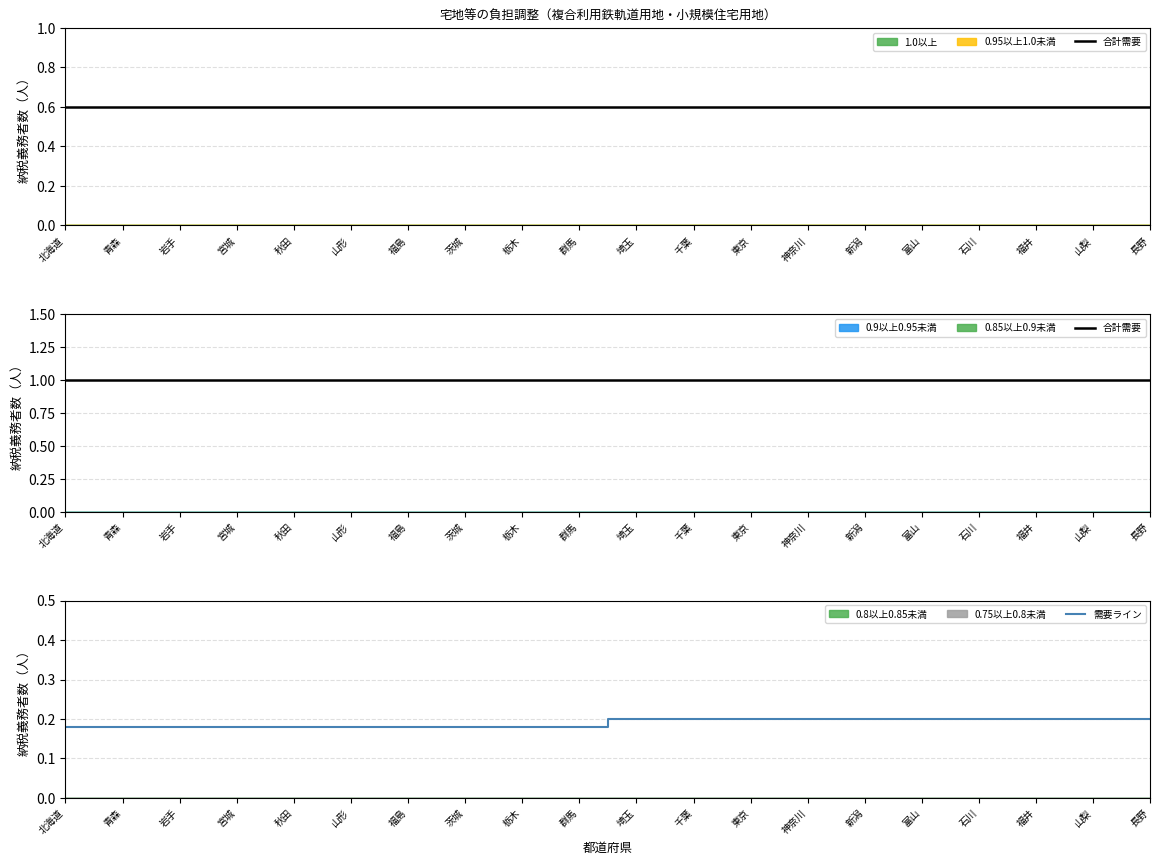

Is it true that 需要ライン equals 0.2 at 富山?

True